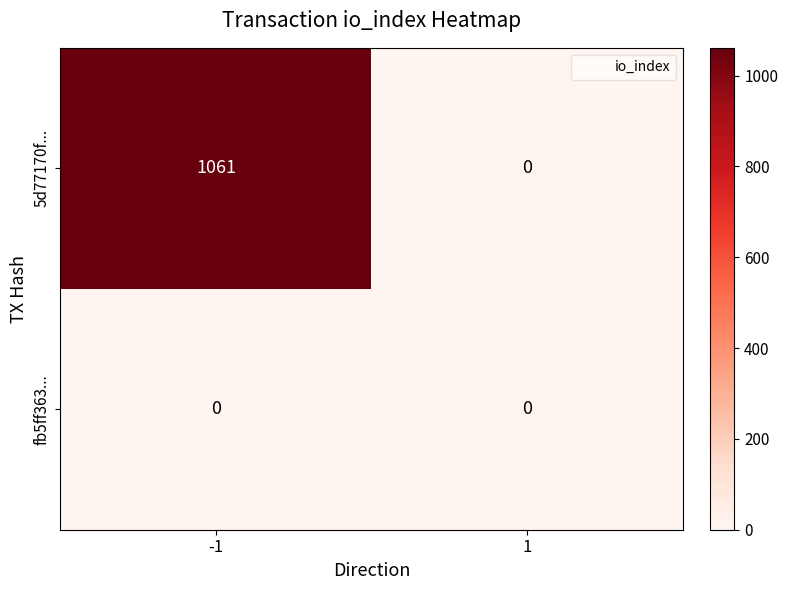

Rank the series by their maximum value, from highest to lowest.

5d77170f..., fb5ff363...